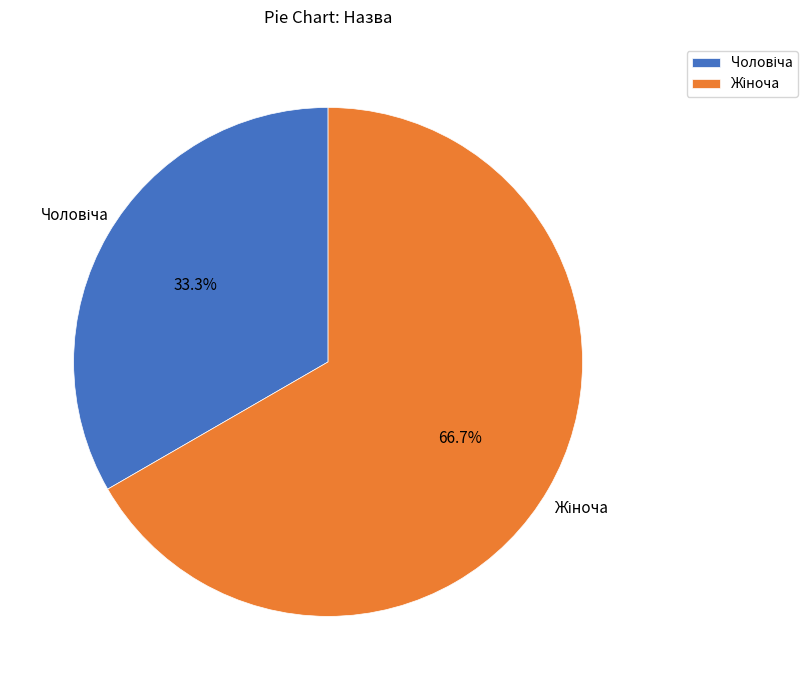

Is there any slice that represents more than half of the pie?

Yes